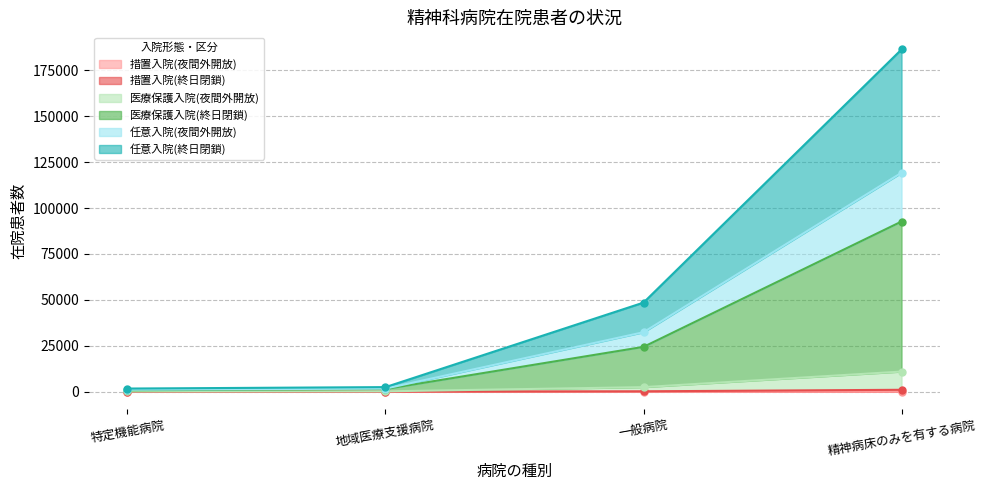

Count the number of data series in this chart.

6